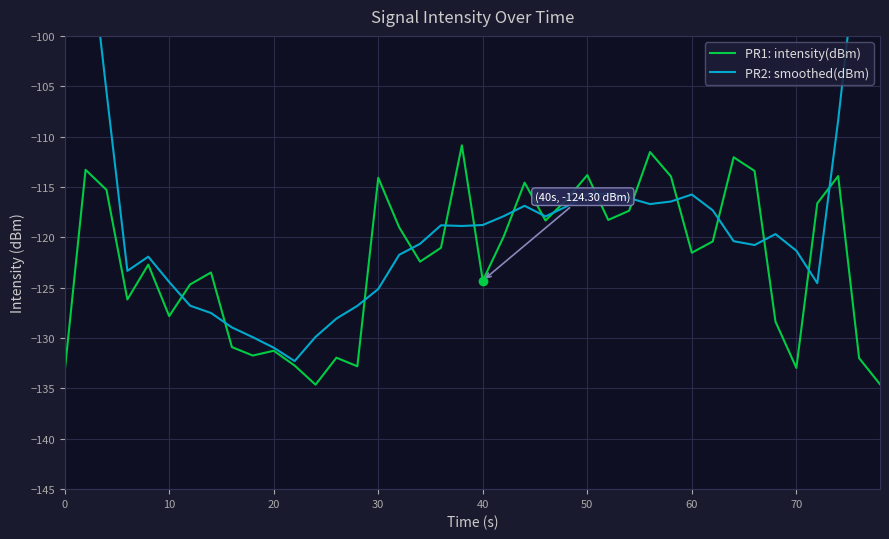

What is the maximum value for PR1: intensity(dBm)?

-110.9